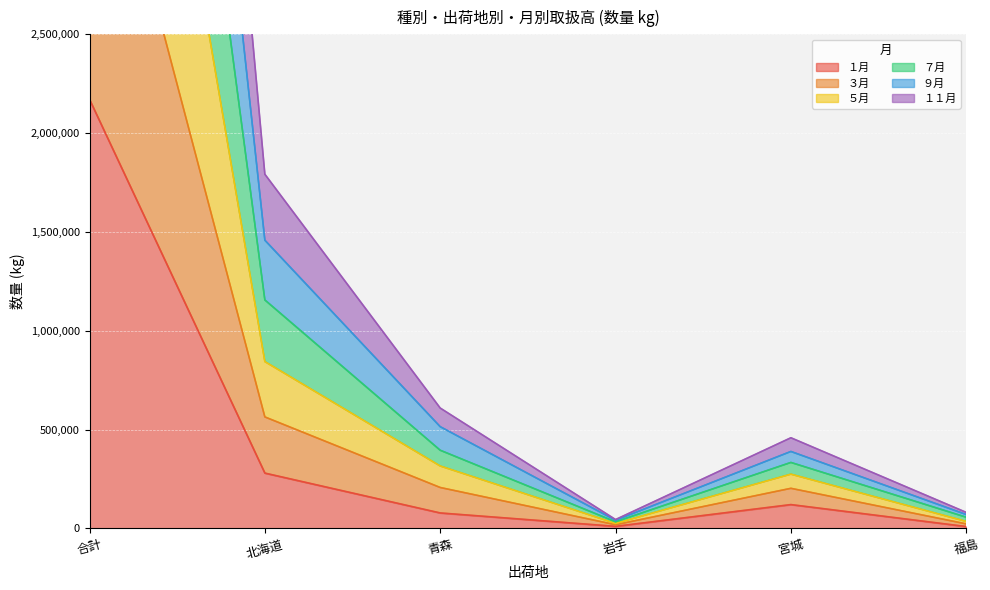

True or false: １月 has a value of 280072 at 北海道.

True